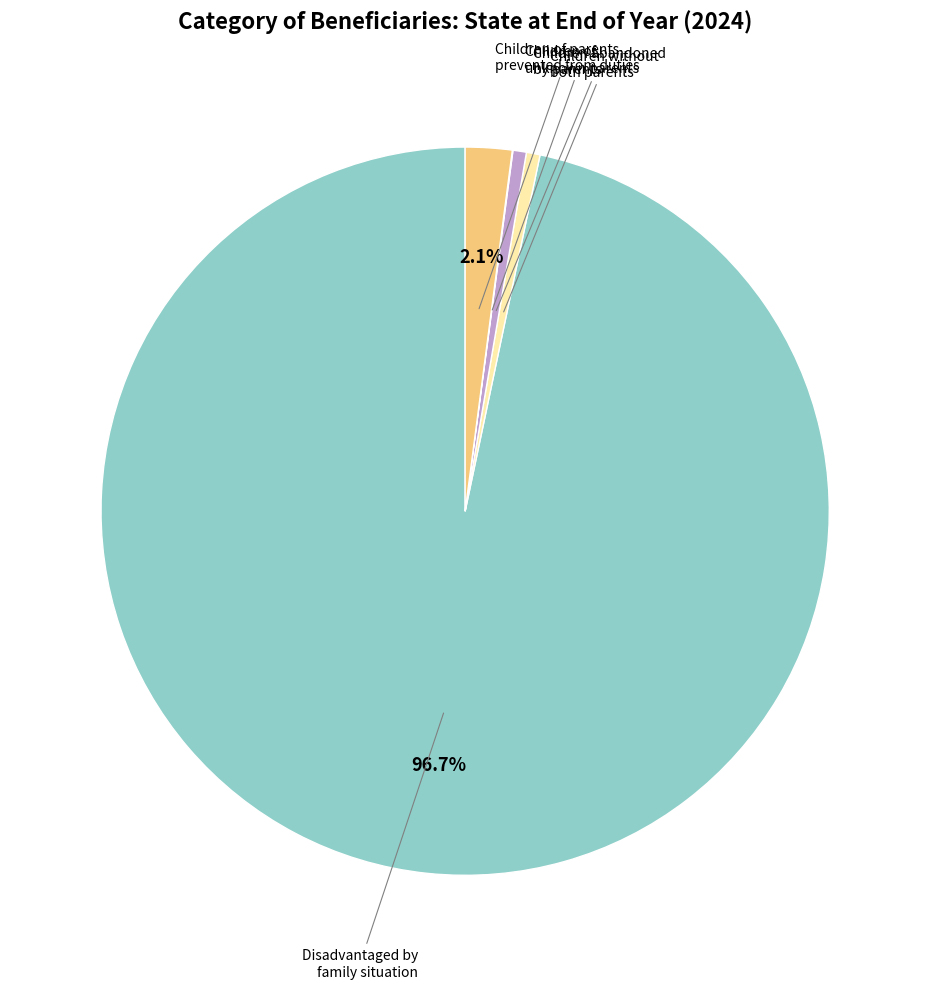

To the nearest percent, what is the difference between the largest and smallest slice percentages?

97%